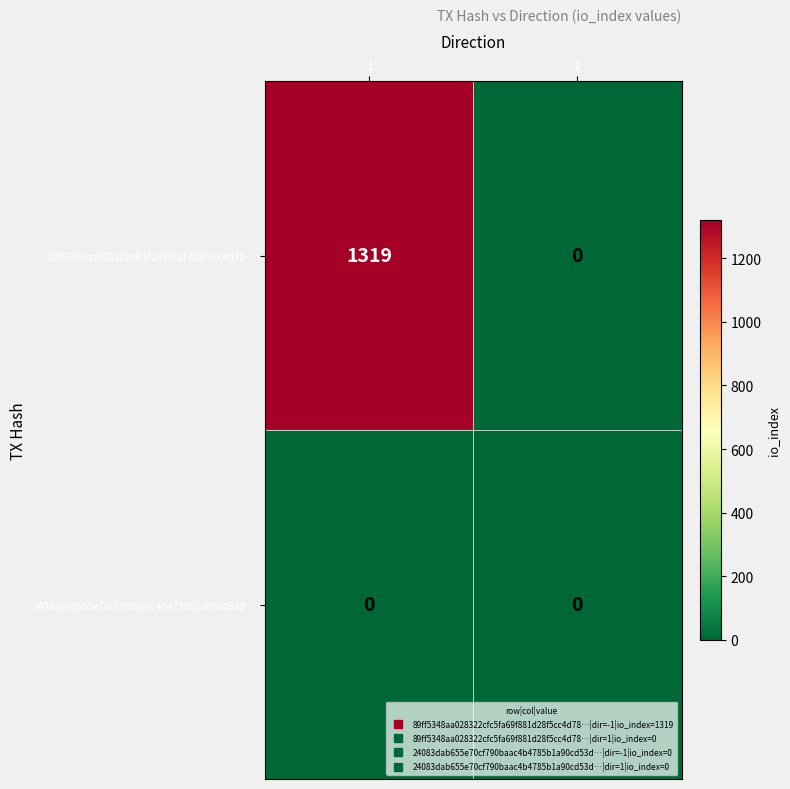

What is the sum of all 89ff5348aa028322cfc5fa69f881d28f5cc4d78… values?

1319